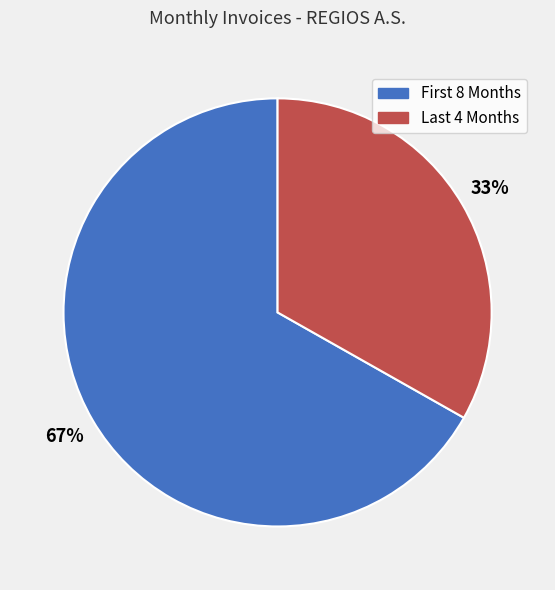

How many segments does this pie chart have?

2